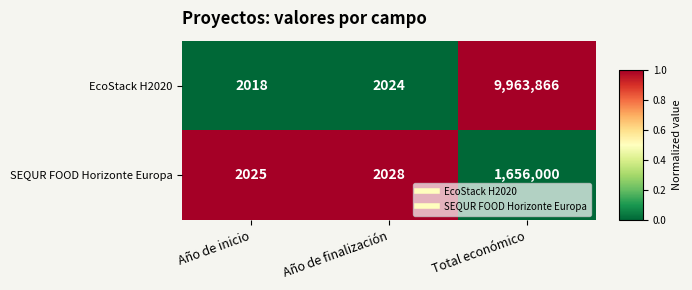

What is the difference between the SEQUR FOOD Horizonte Europa values at Año de inicio and Año de finalización?

3